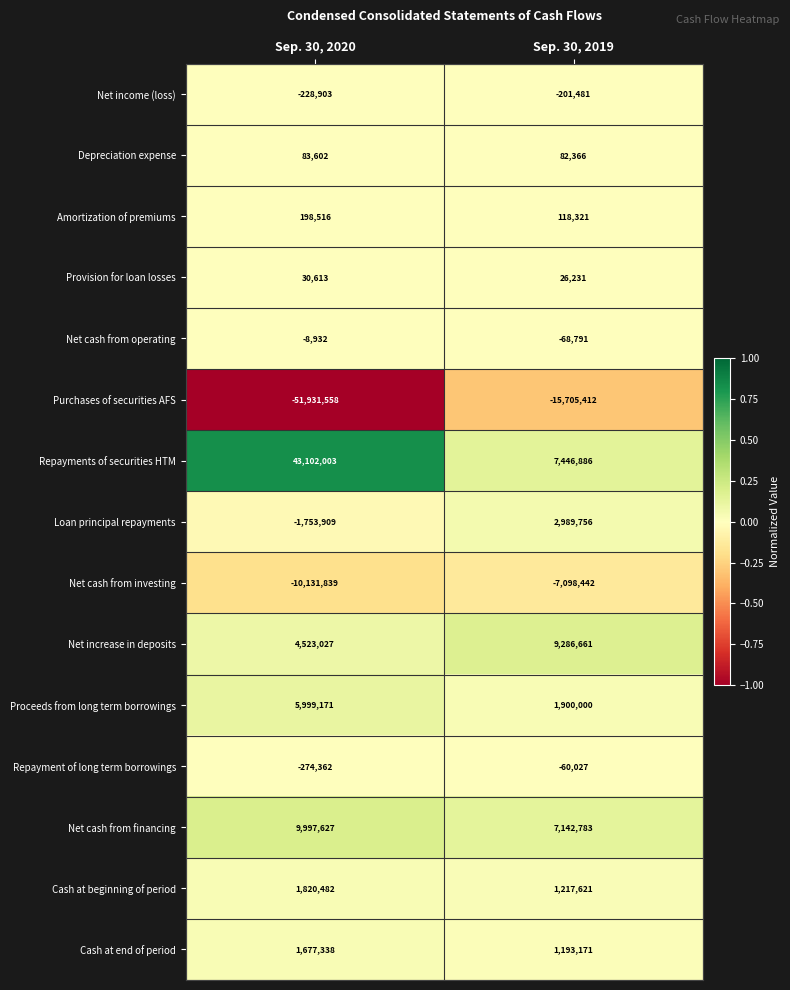

What is the greatest value displayed?

43102003